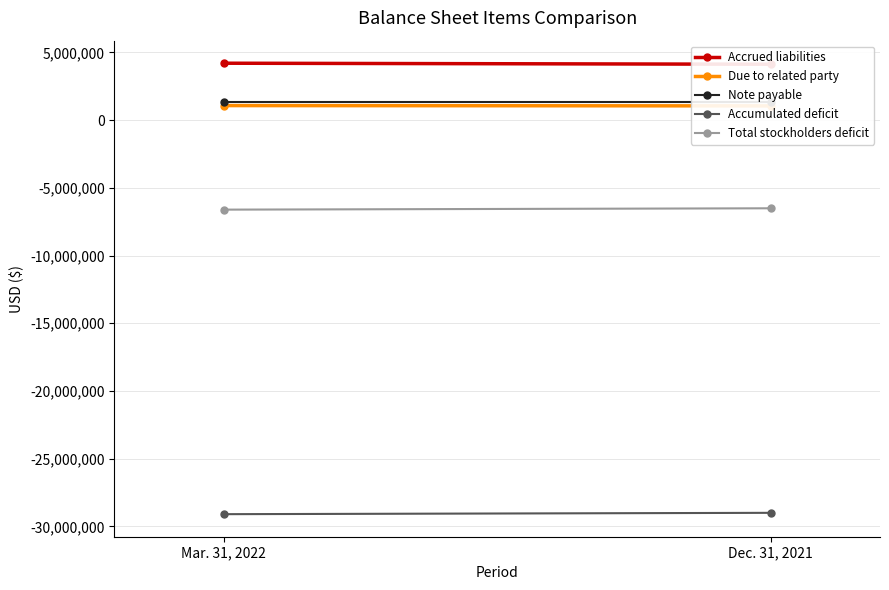

The Accumulated deficit series shows -10777932 at Mar. 31, 2022. True or false?

False